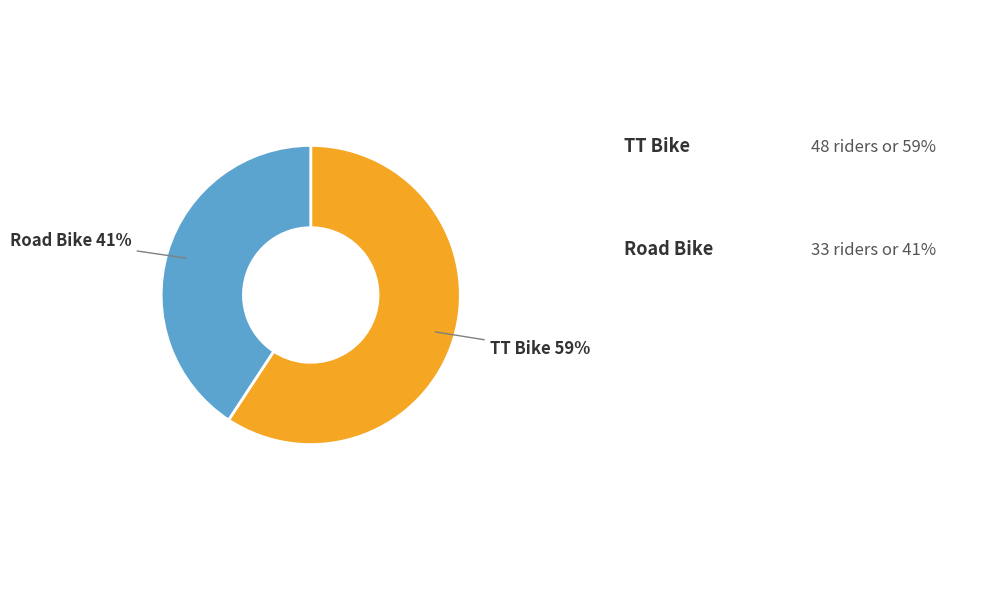

True or false: Road Bike accounts for 53% of the total.

False